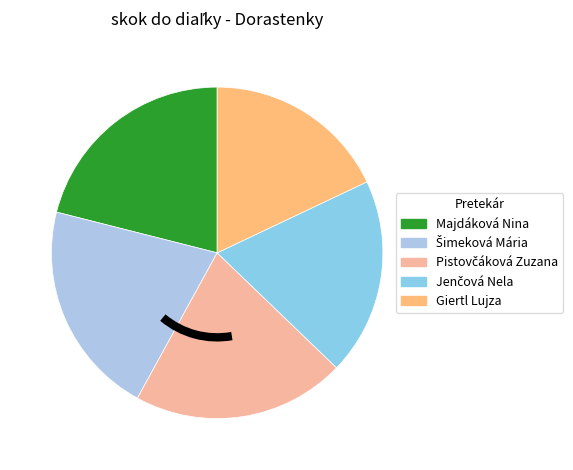

How many slices are in this pie chart?

5